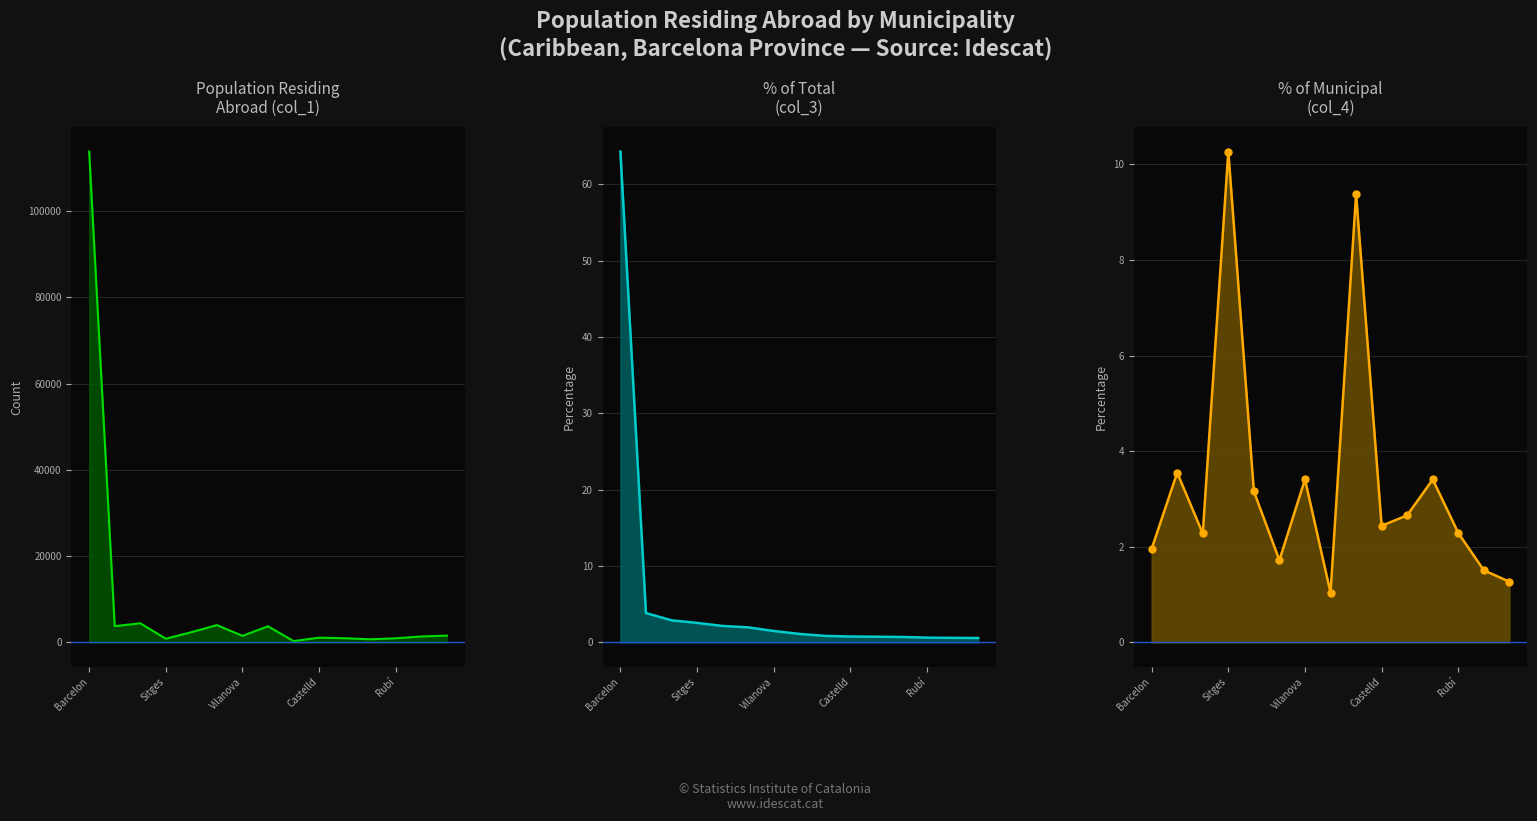

The % of municipal (col_4) series shows 3.4 at Vilanova. True or false?

True